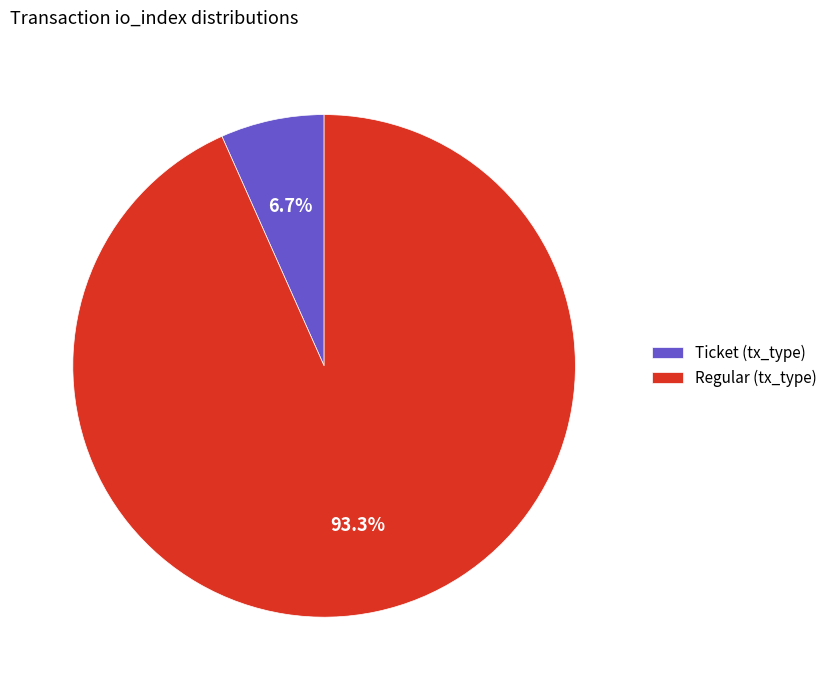

Which has a higher value, Ticket (tx_type) or Regular (tx_type)?

Regular (tx_type)